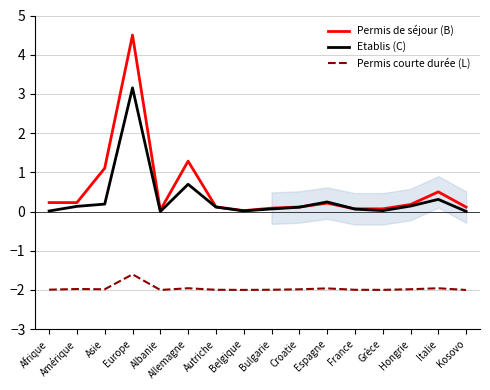

Between Espagne and France, which series saw the biggest shift?

Etablis (C)